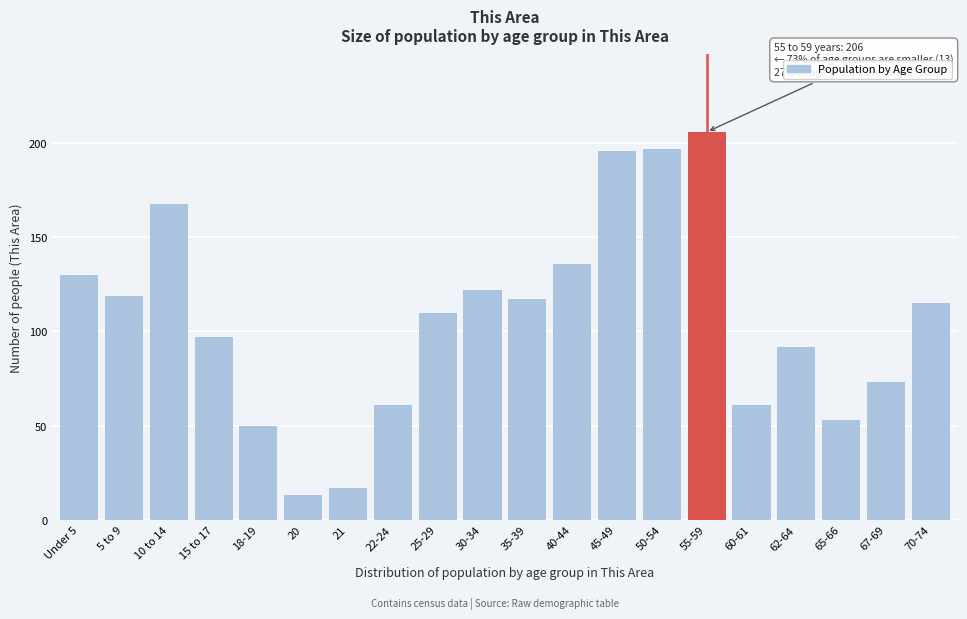

Reading left to right, extract all data points from this chart.

130	119	168	97	50	13	17	61	110	122	117	136	196	197	206	61	92	53	73	115